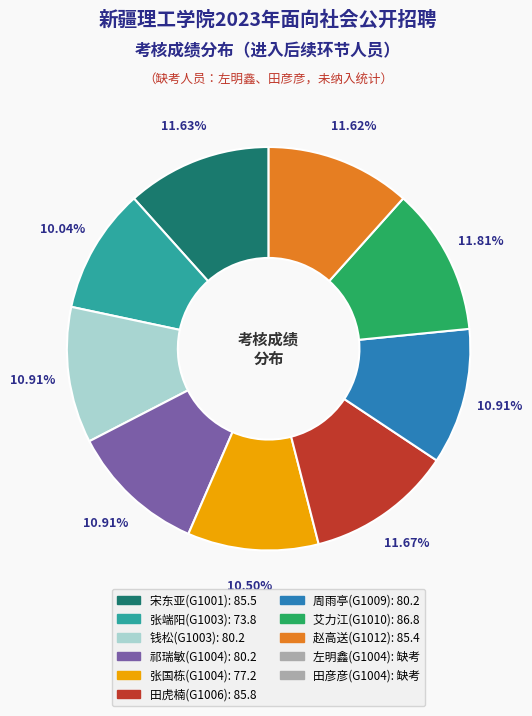

To the nearest percent, what is the average slice percentage?

11%